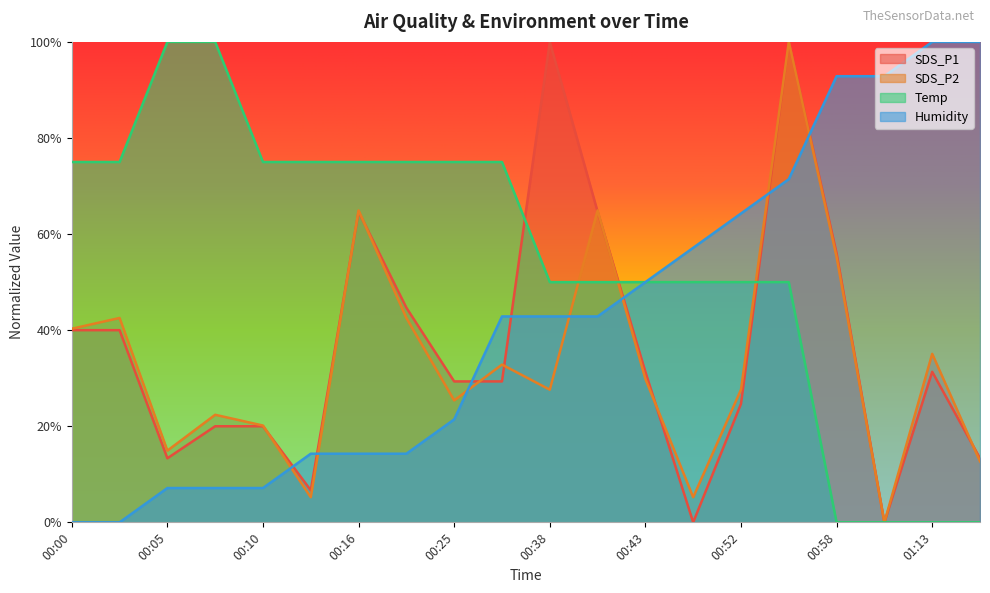

Which series has the largest range (max minus min)?

SDS_P1